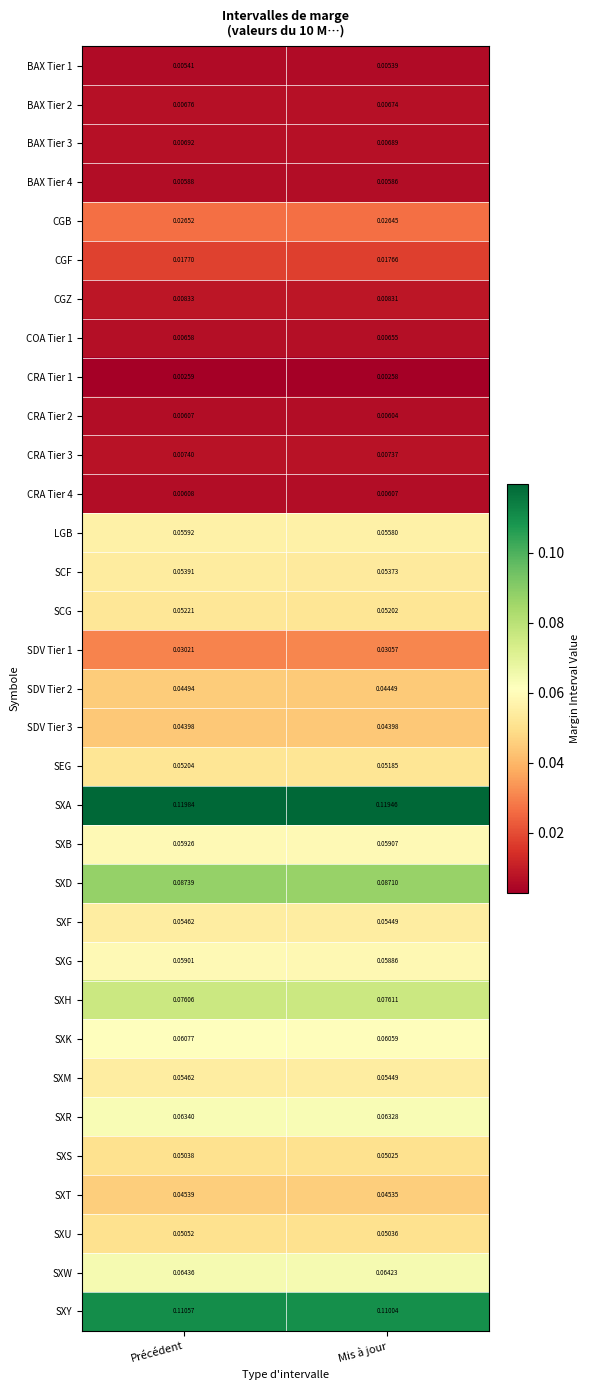

Which series has the largest range (max minus min)?

SXY